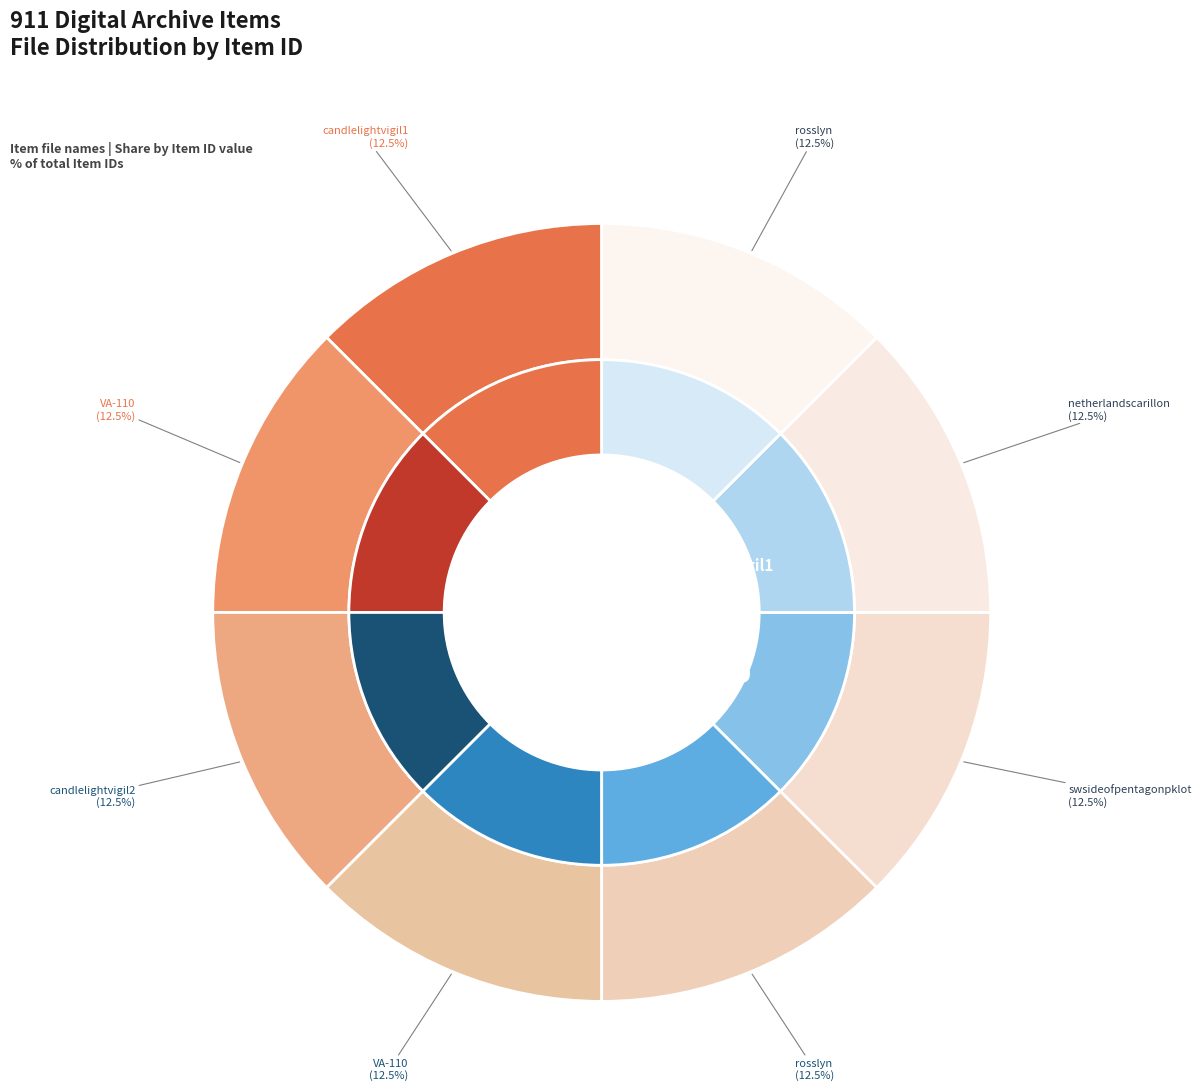

Which category has the biggest portion of the pie?

candlelightvigil1.psd